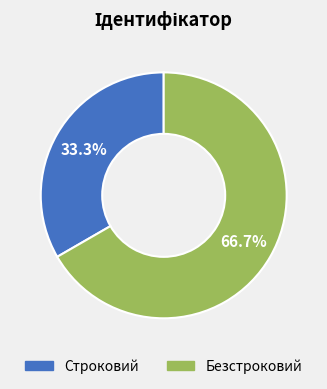

Which slice is the smallest?

Строковий